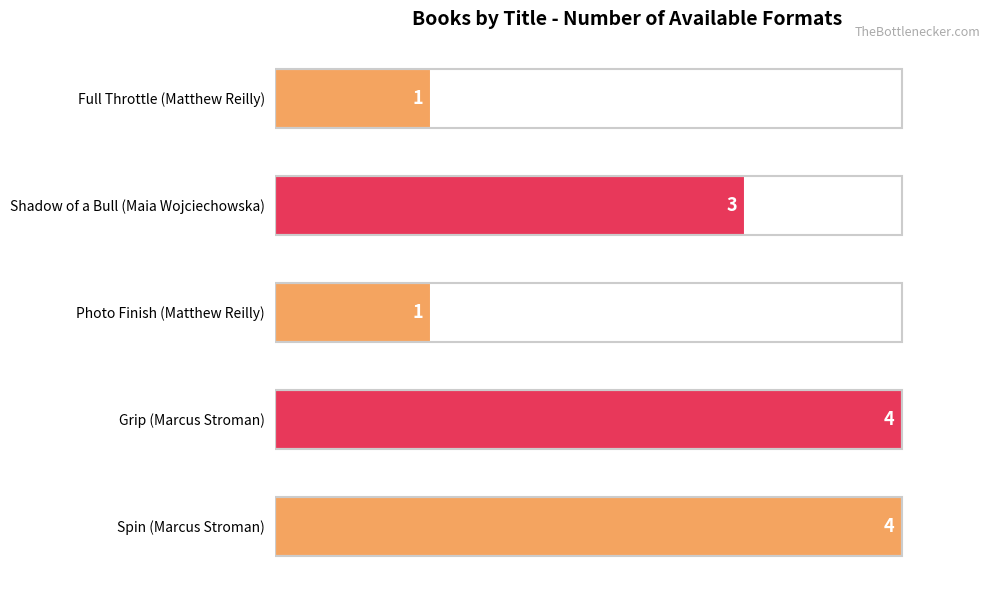

What is the difference between the second highest and second lowest values?

3